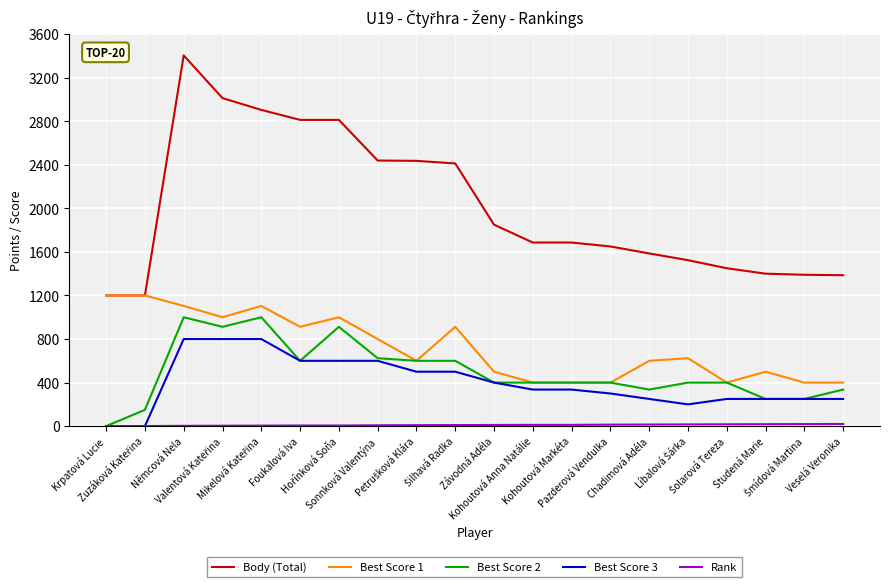

Does the chart have visible grid lines?

Yes